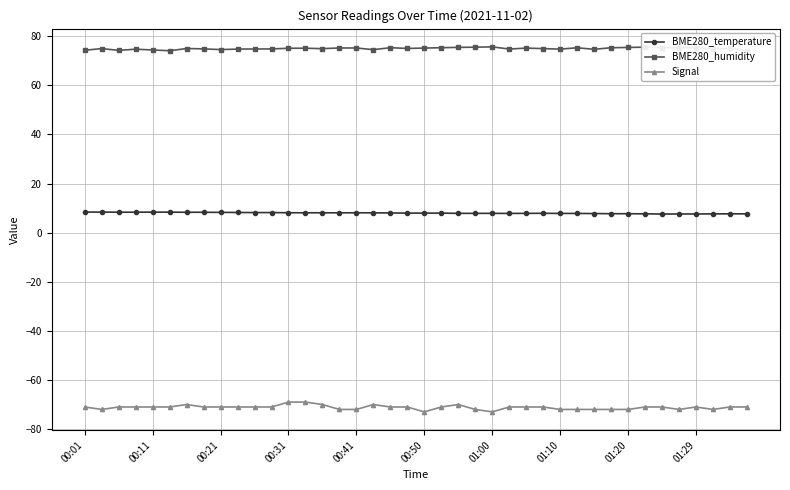

What is the minimum value for Signal?

-73.0